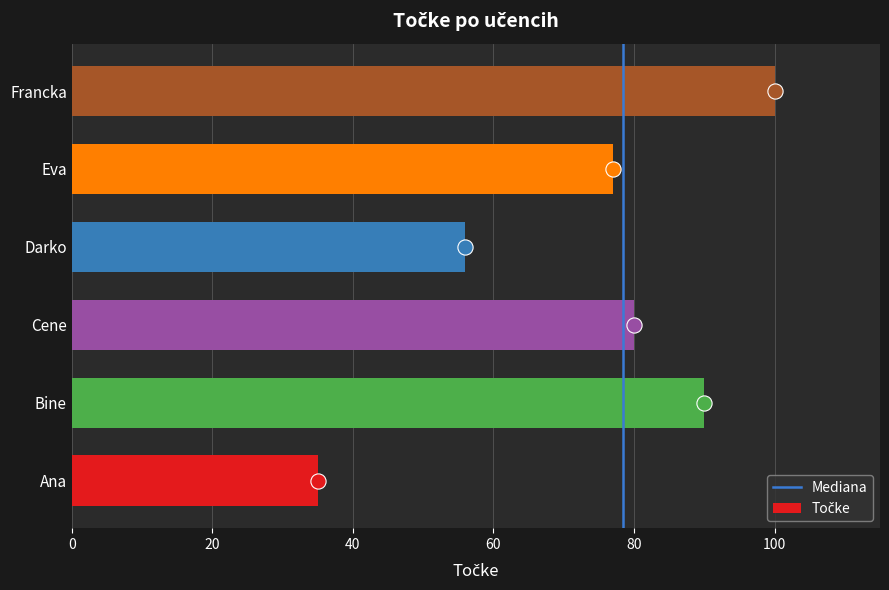

Which has a higher value, Bine or Cene?

Bine